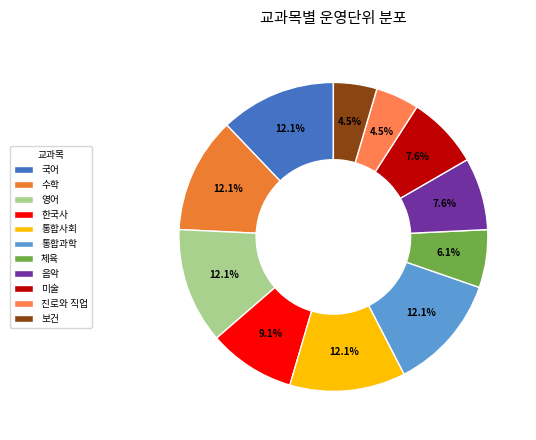

What is the total percentage of 국어 and 통합과학?

24.2%